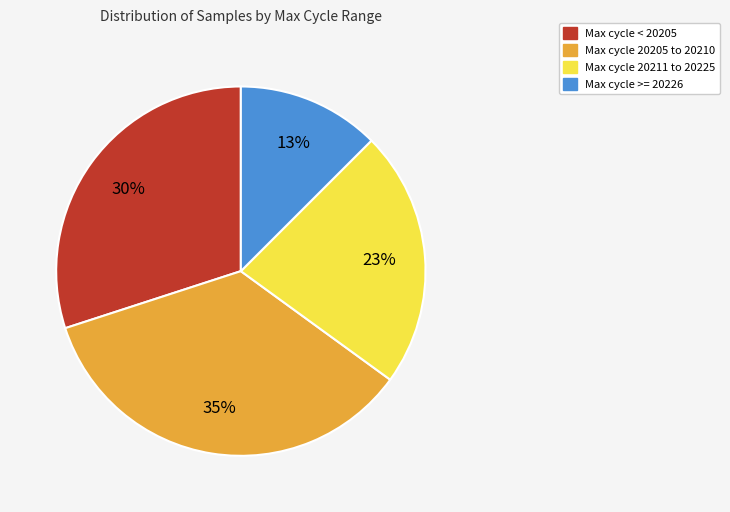

Is there a majority slice in this chart?

No